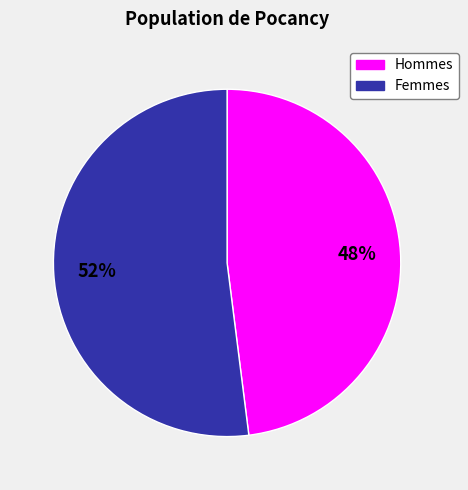

Does any single category account for the majority?

Yes